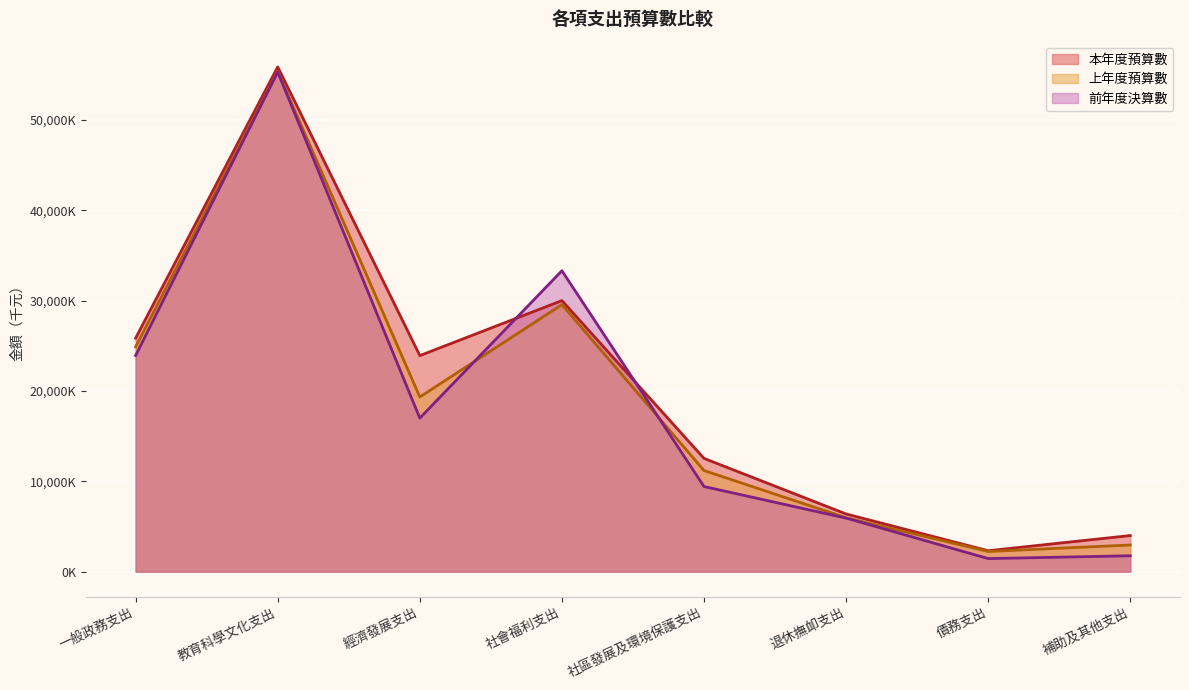

Is the value of 上年度預算數 at 補助及其他支出 greater than the value of 本年度預算數 at 經濟發展支出?

No